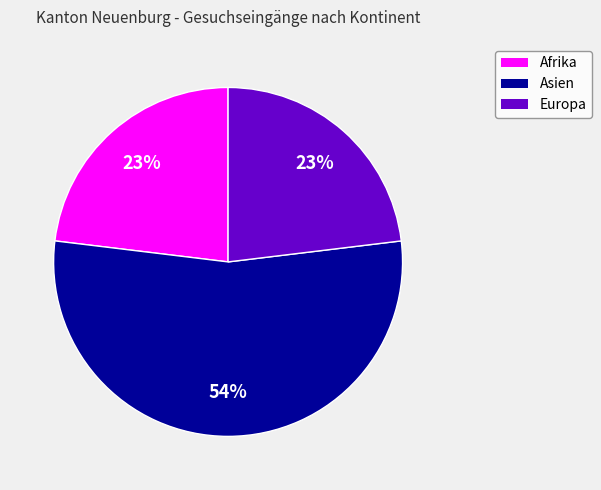

Is it true that Afrika is 23% of the pie?

True